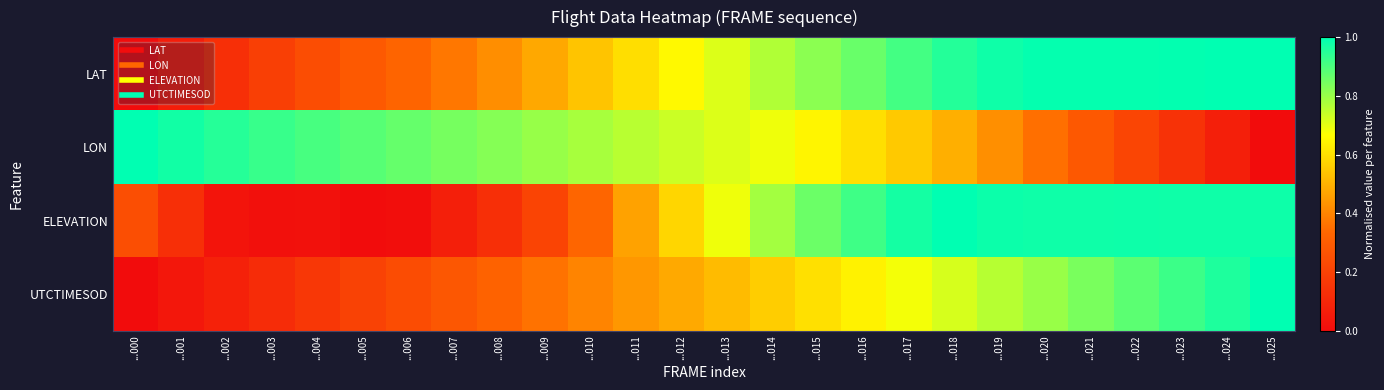

Reading left to right, transcribe all the data shown in this chart.

LAT: ...000=0.0	...001=0.1	...002=0.1	...003=0.2	...004=0.2	...005=0.3	...006=0.3	...007=0.4	...008=0.4	...009=0.5	...010=0.5	...011=0.6	...012=0.7	...013=0.7	...014=0.8	...015=0.8	...016=0.9	...017=0.9	...018=1.0	...019=1.0	...020=1.0	...021=1.0	...022=1.0	...023=1.0	...024=1.0	...025=1.0
LON: ...000=1.0	...001=1.0	...002=1.0	...003=0.9	...004=0.9	...005=0.9	...006=0.9	...007=0.8	...008=0.8	...009=0.8	...010=0.8	...011=0.8	...012=0.7	...013=0.7	...014=0.7	...015=0.6	...016=0.6	...017=0.5	...018=0.5	...019=0.4	...020=0.4	...021=0.3	...022=0.2	...023=0.1	...024=0.1	...025=0.0
ELEVATION: ...000=0.2	...001=0.1	...002=0.0	...003=0.0	...004=0.0	...005=0.0	...006=0.0	...007=0.1	...008=0.1	...009=0.2	...010=0.3	...011=0.5	...012=0.6	...013=0.7	...014=0.8	...015=0.9	...016=0.9	...017=1.0	...018=1.0	...019=1.0	...020=1.0	...021=1.0	...022=1.0	...023=1.0	...024=1.0	...025=1.0
UTCTIMESOD: ...000=0.0	...001=0.0	...002=0.1	...003=0.1	...004=0.2	...005=0.2	...006=0.2	...007=0.3	...008=0.3	...009=0.4	...010=0.4	...011=0.4	...012=0.5	...013=0.5	...014=0.6	...015=0.6	...016=0.6	...017=0.7	...018=0.7	...019=0.8	...020=0.8	...021=0.8	...022=0.9	...023=0.9	...024=1.0	...025=1.0